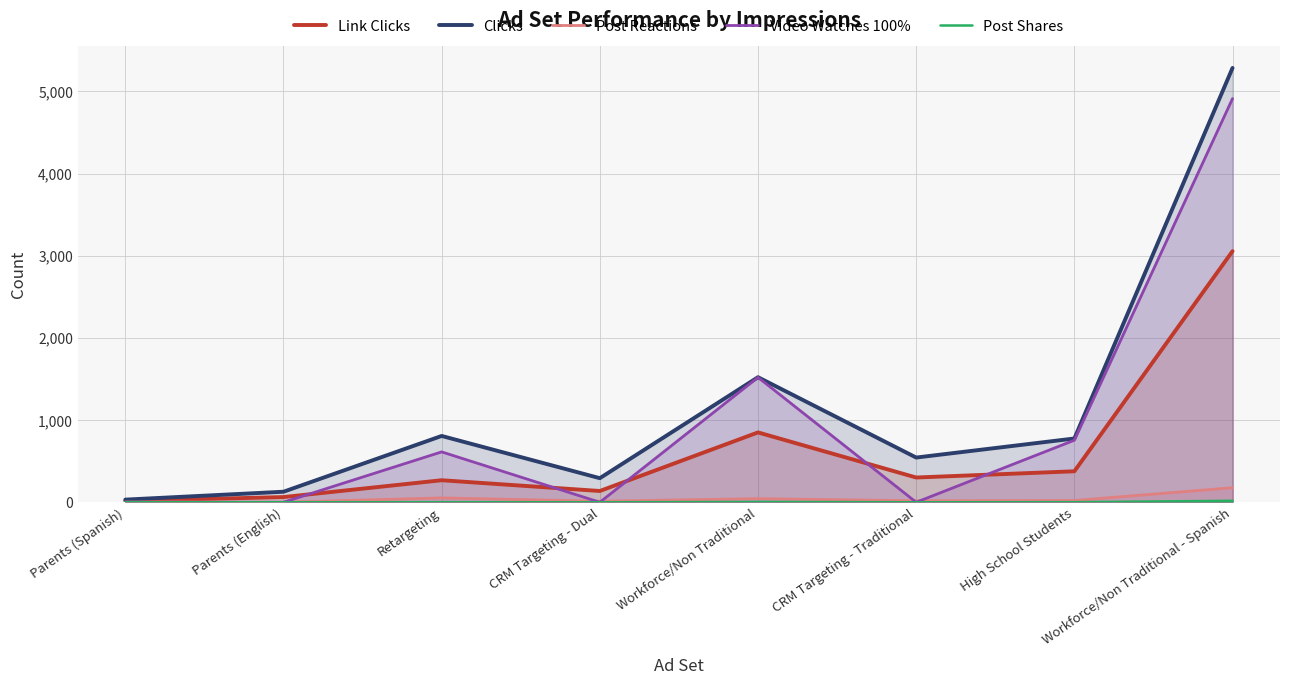

Is the value of Video Watches 100% at Retargeting greater than the value of Post Shares at Parents (English)?

Yes